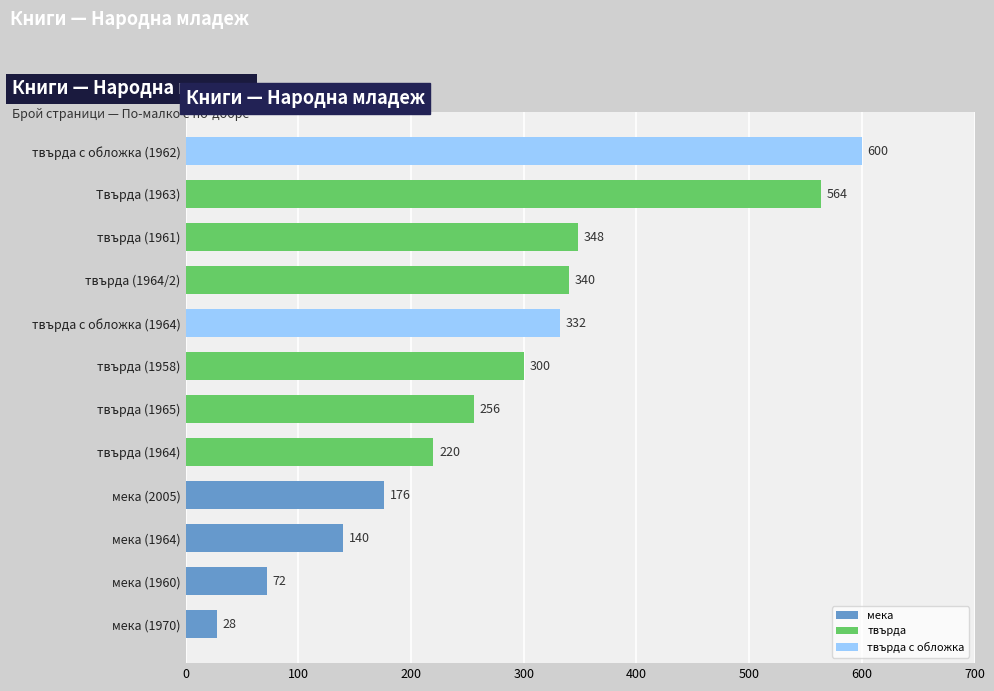

How many data points are less than 300?

6